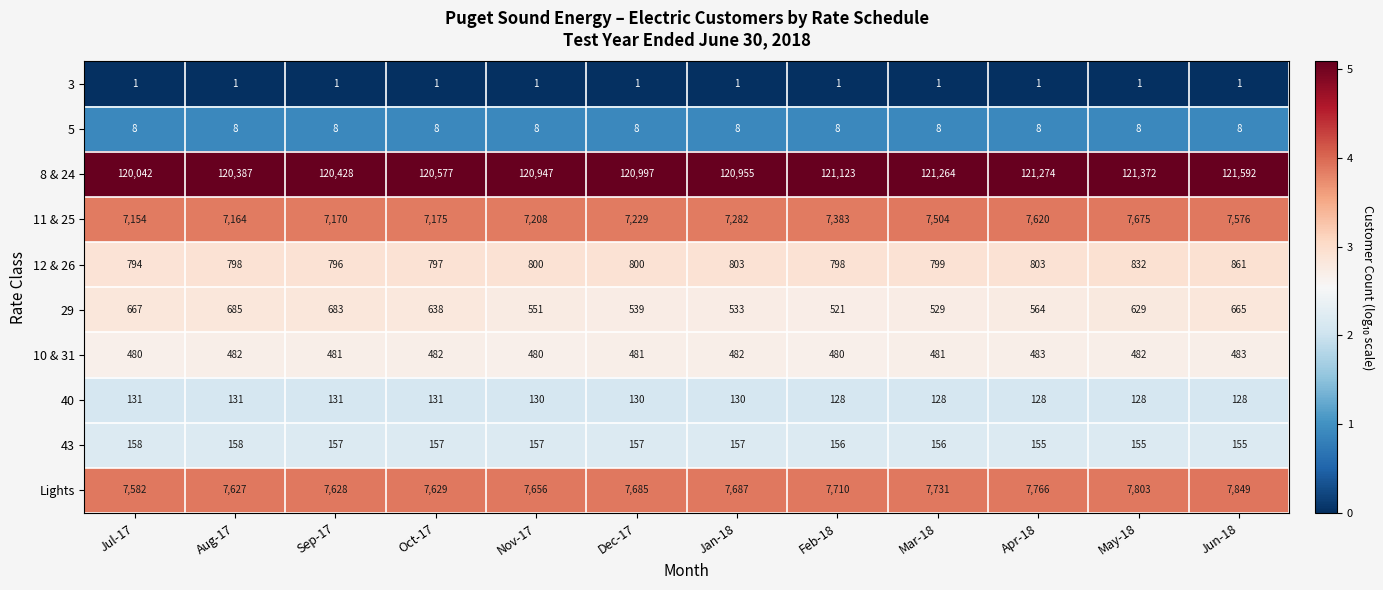

What is the maximum value for 10 & 31?

483